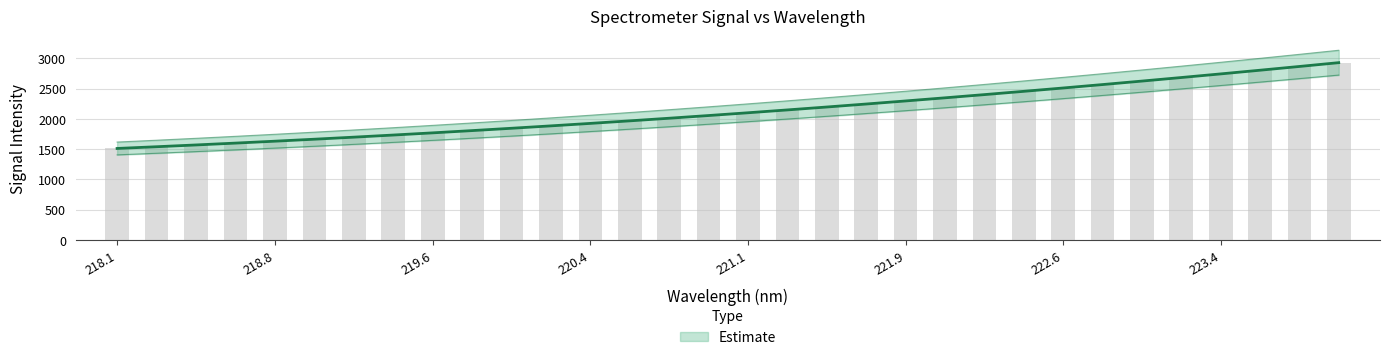

Is it true that the value at 223.7895 is 2864.4?

True